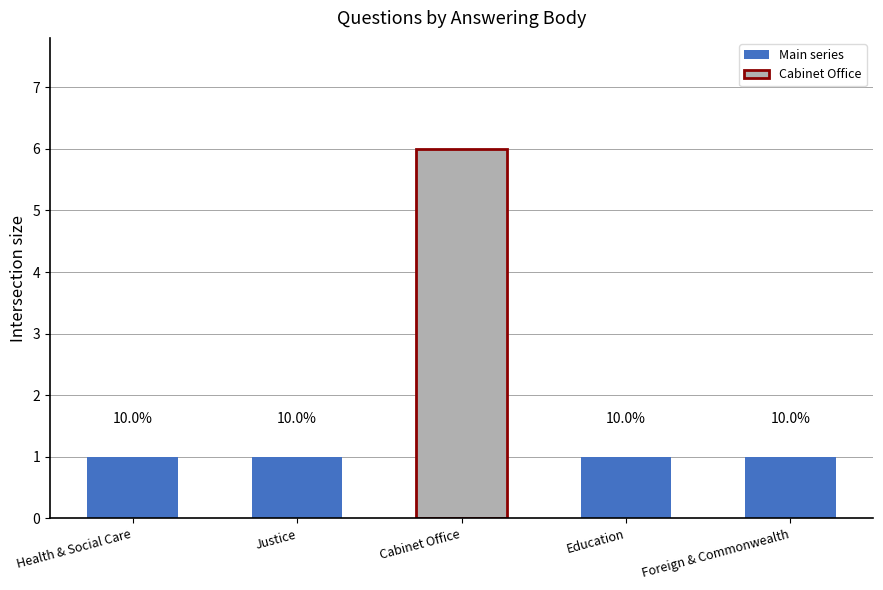

Which category has the lowest value across all series?

Department of Health and Social Care